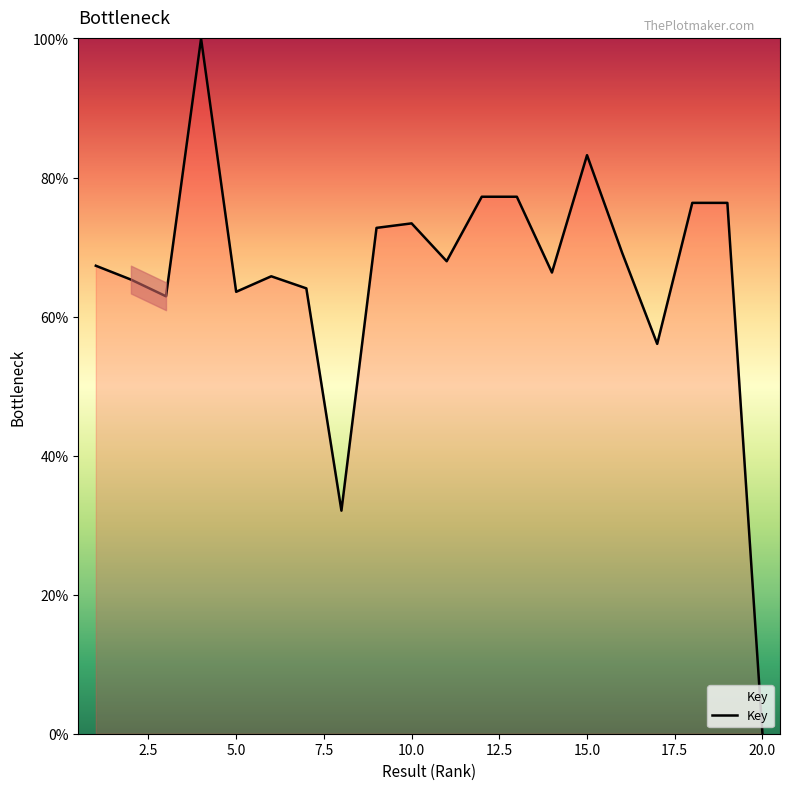

What is the maximum value shown in the chart?

100.0